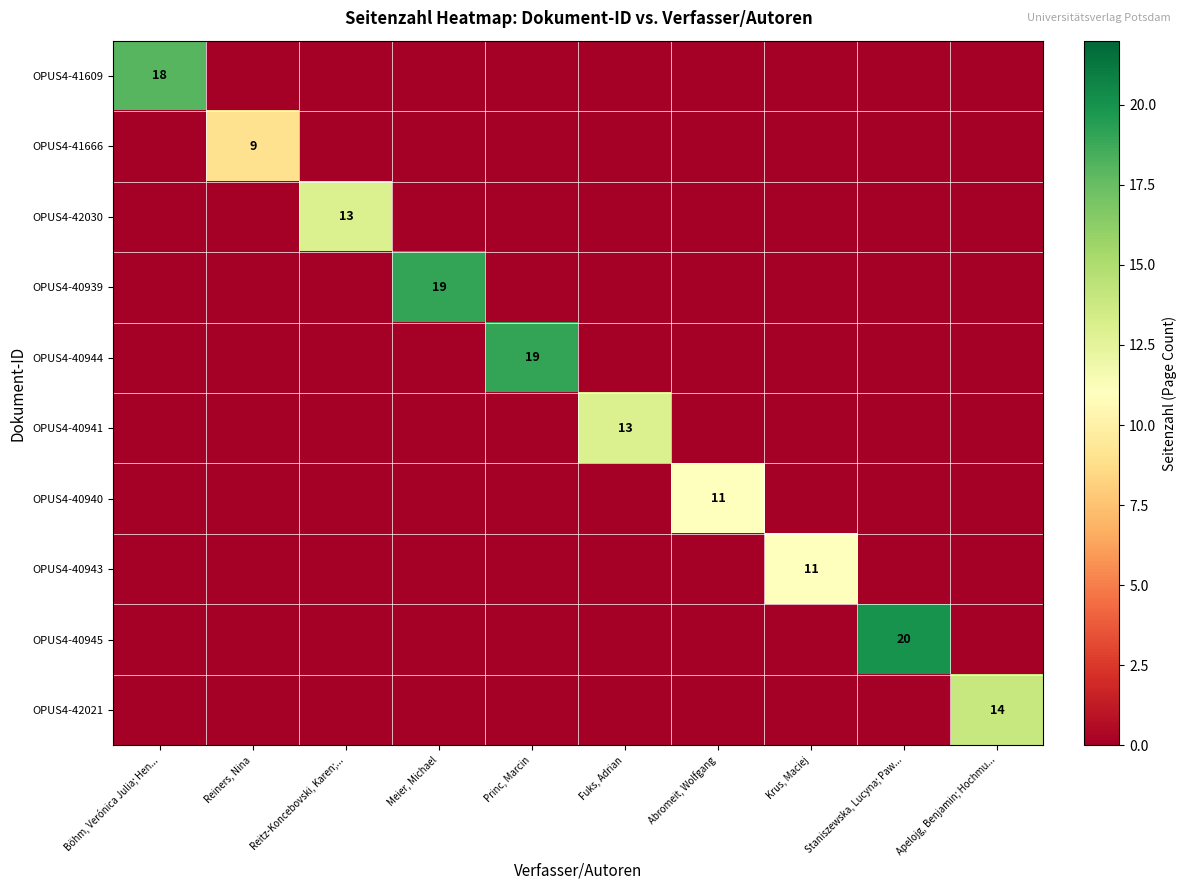

The value of OPUS4-40945 at Staniszewska, Lucyna; Paw... is 32. True or false?

False